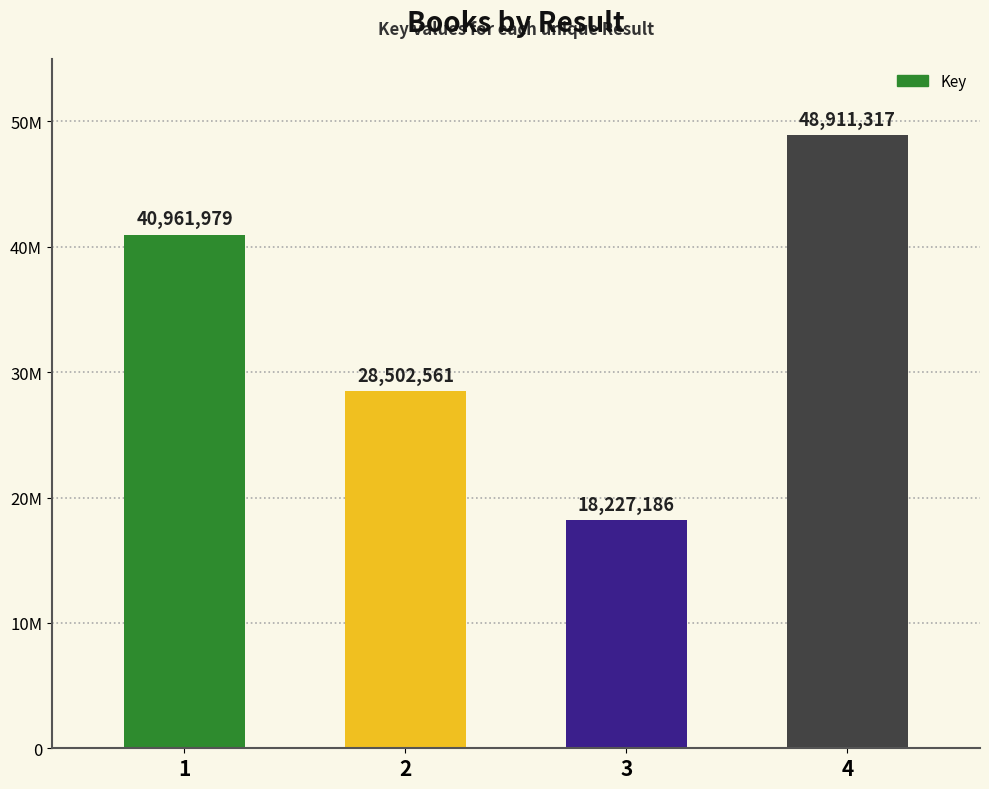

Are the bars horizontal?

No